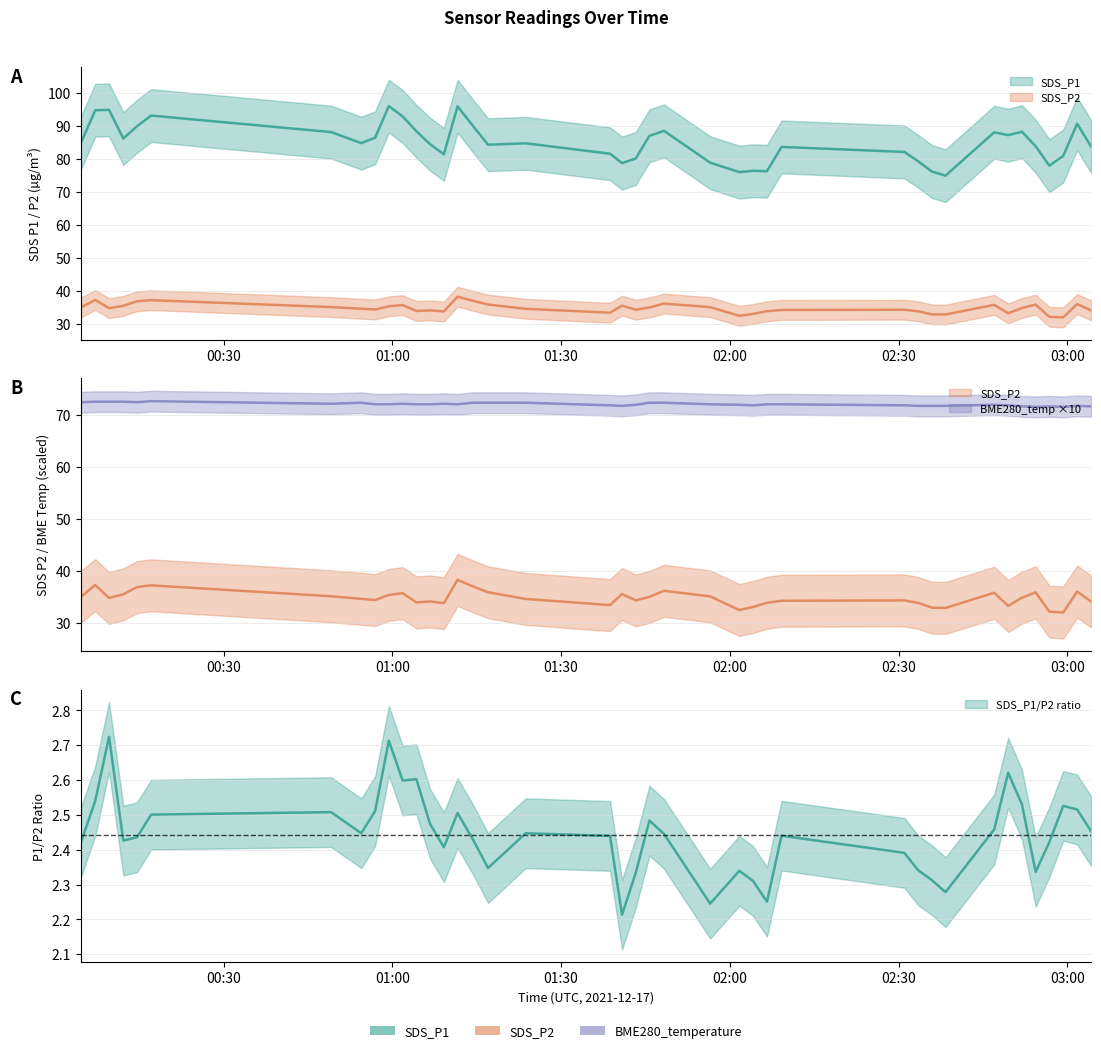

True or false: BME280_temperature has a value of 72.6 at 2021/12/17 00:12:11.

True